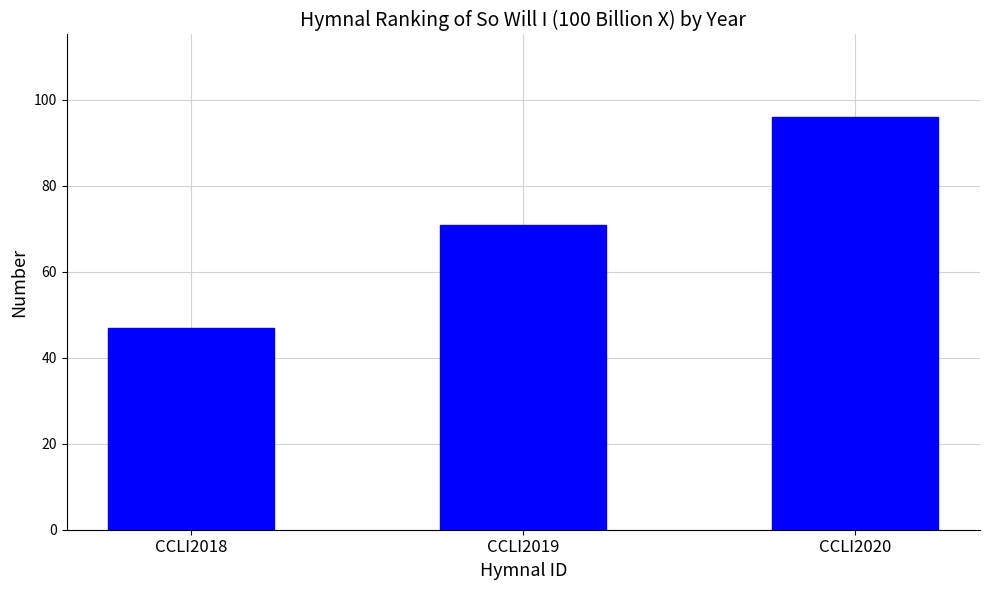

What is the maximum value shown in the chart?

96